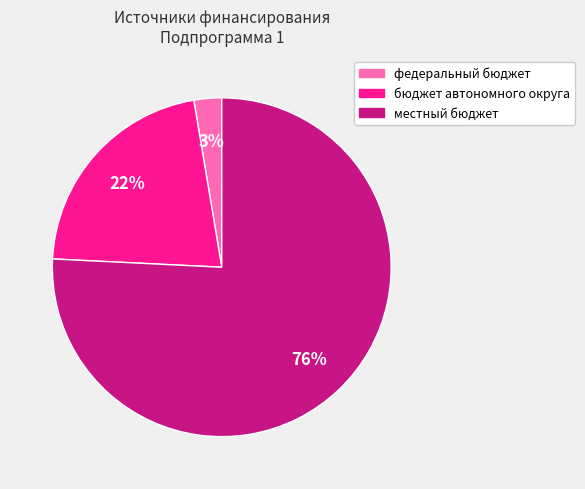

To the nearest percent, what is the average slice percentage?

33%